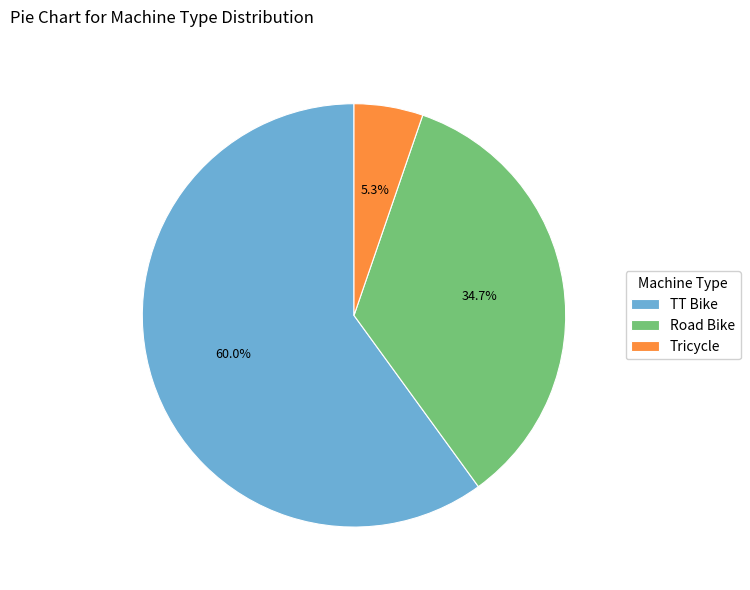

Is Road Bike the majority of the pie?

No